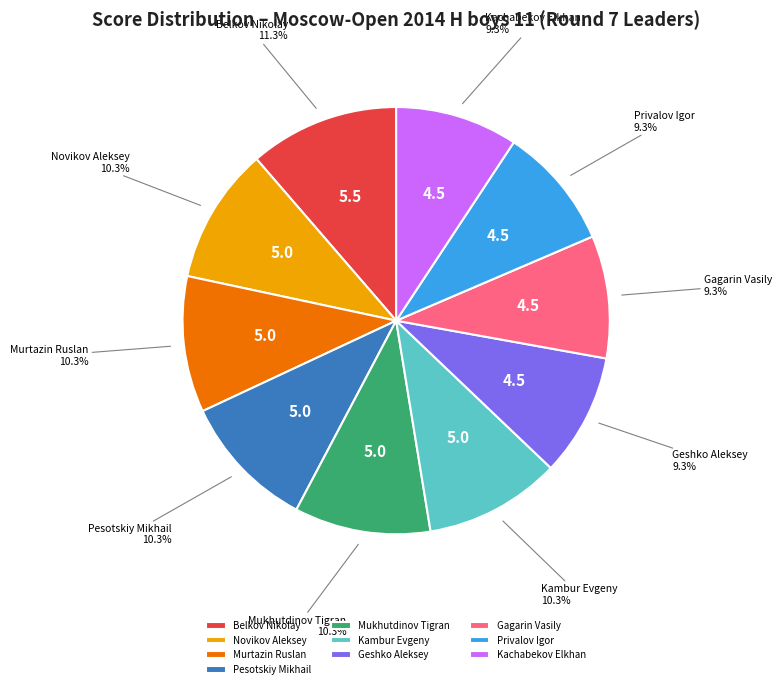

To the nearest percent, what is the average slice percentage?

10%